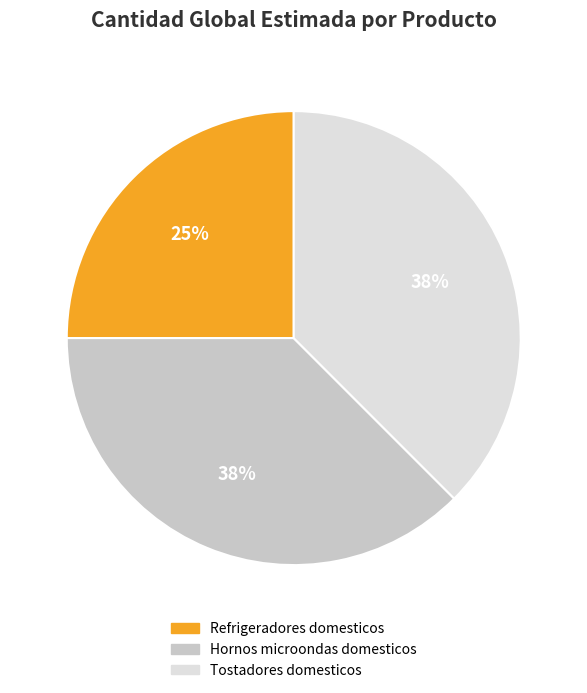

What is the smallest slice in the pie chart?

Refrigeradores domesticos